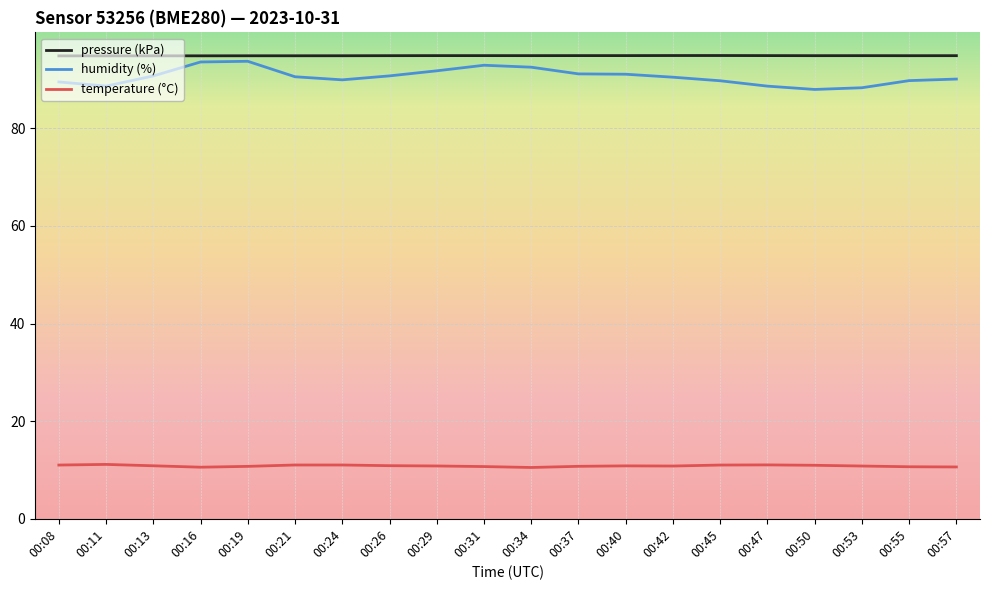

Rank the series at 00:11 from highest to lowest value.

pressure (kPa), humidity (%), temperature (°C)